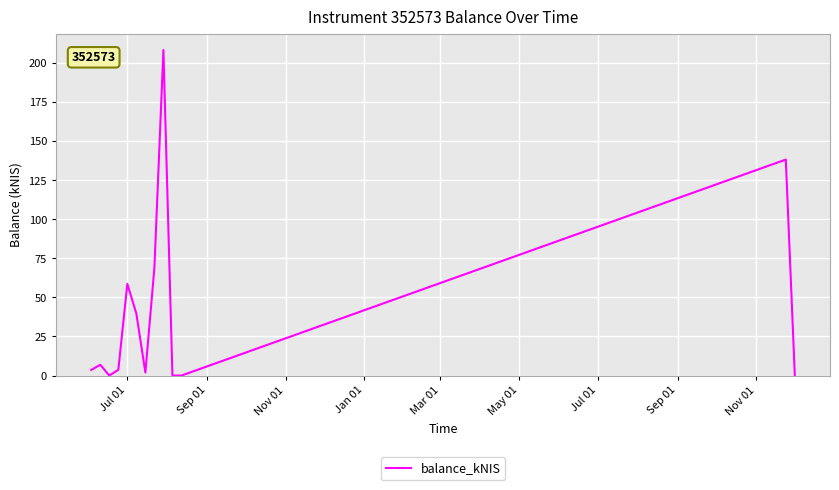

What is the difference between the maximum and minimum values?

208.2